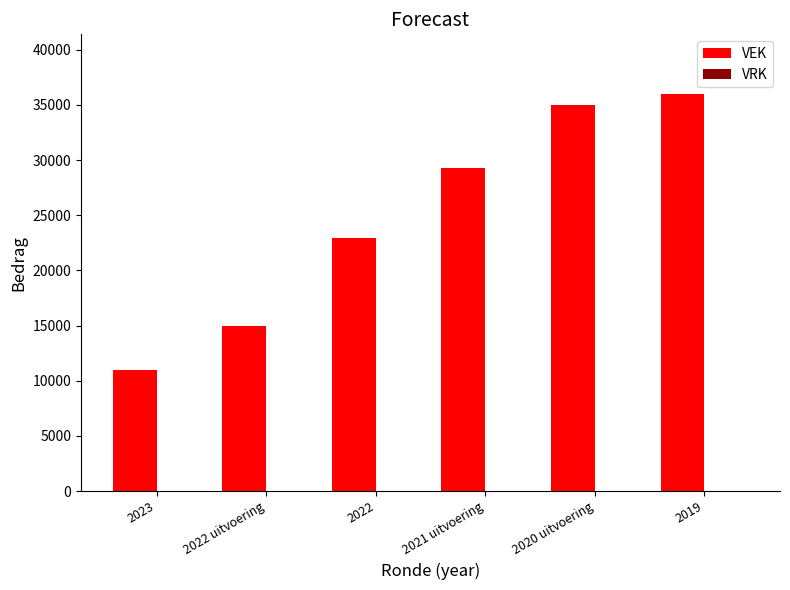

Reading left to right, list all the values displayed in this chart.

2023=10973	2022 uitvoering=15000	2022=22973	2021 uitvoering=29295	2020 uitvoering=34956	2019=36000